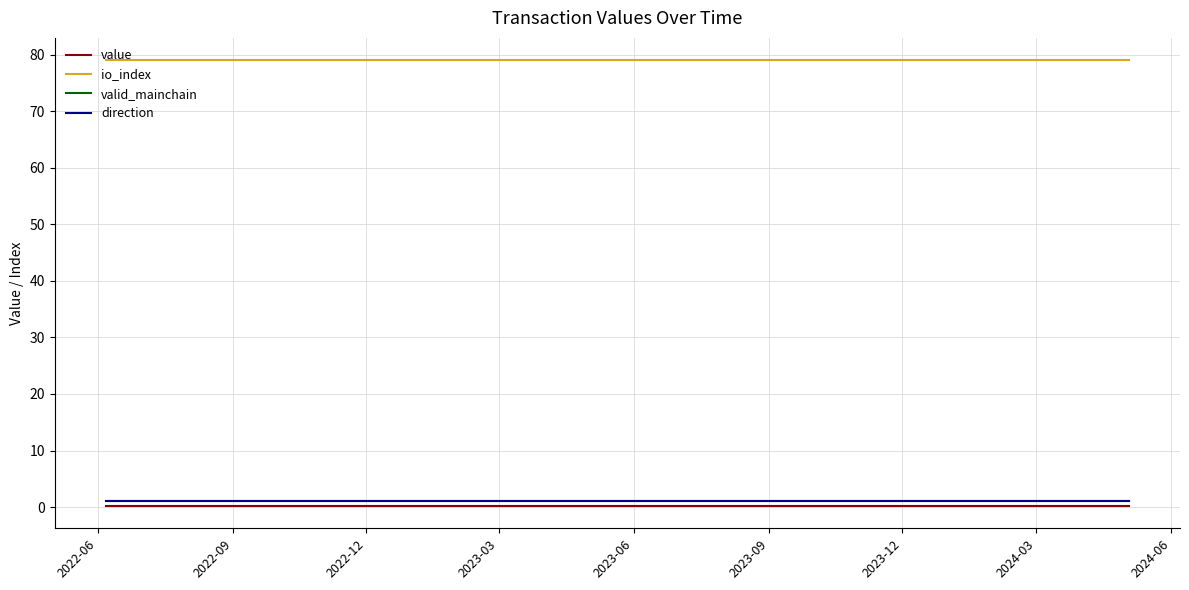

Does the chart display data point markers on the line(s)?

No